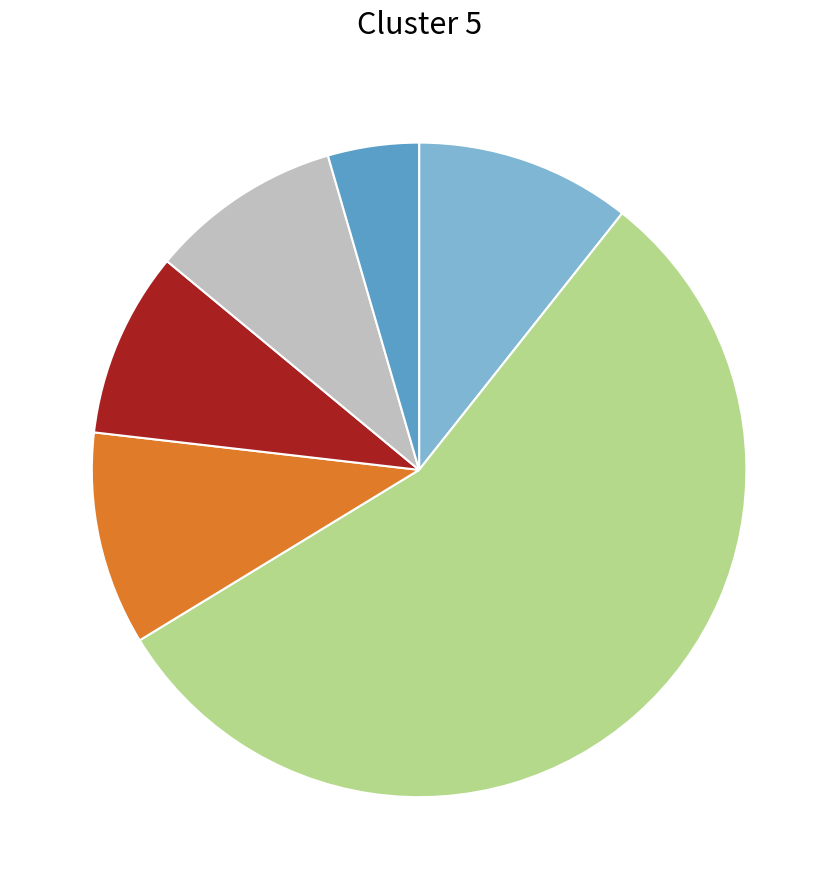

Is there any slice that represents more than half of the pie?

Yes